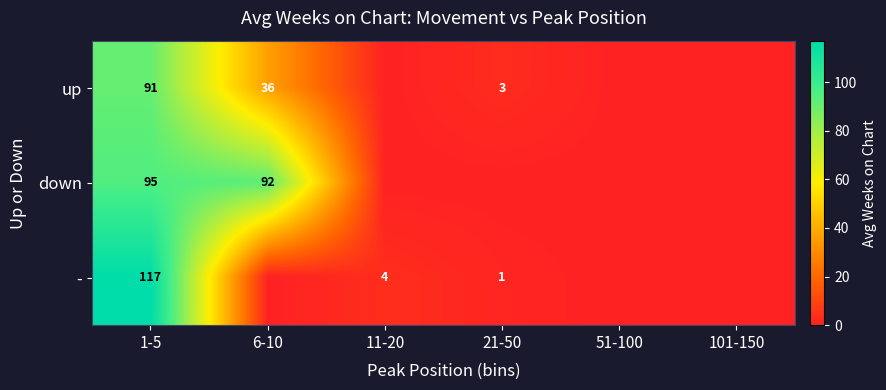

What is the sum of the up values at 6-10 and 21-50?

39